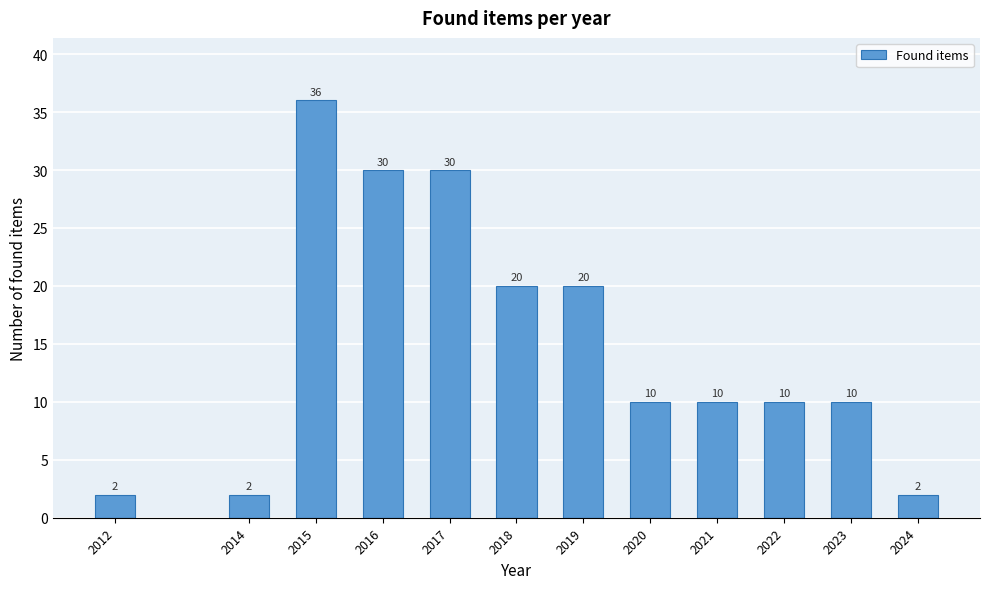

Reading left to right, extract all data points from this chart.

2	2	36	30	30	20	20	10	10	10	10	2